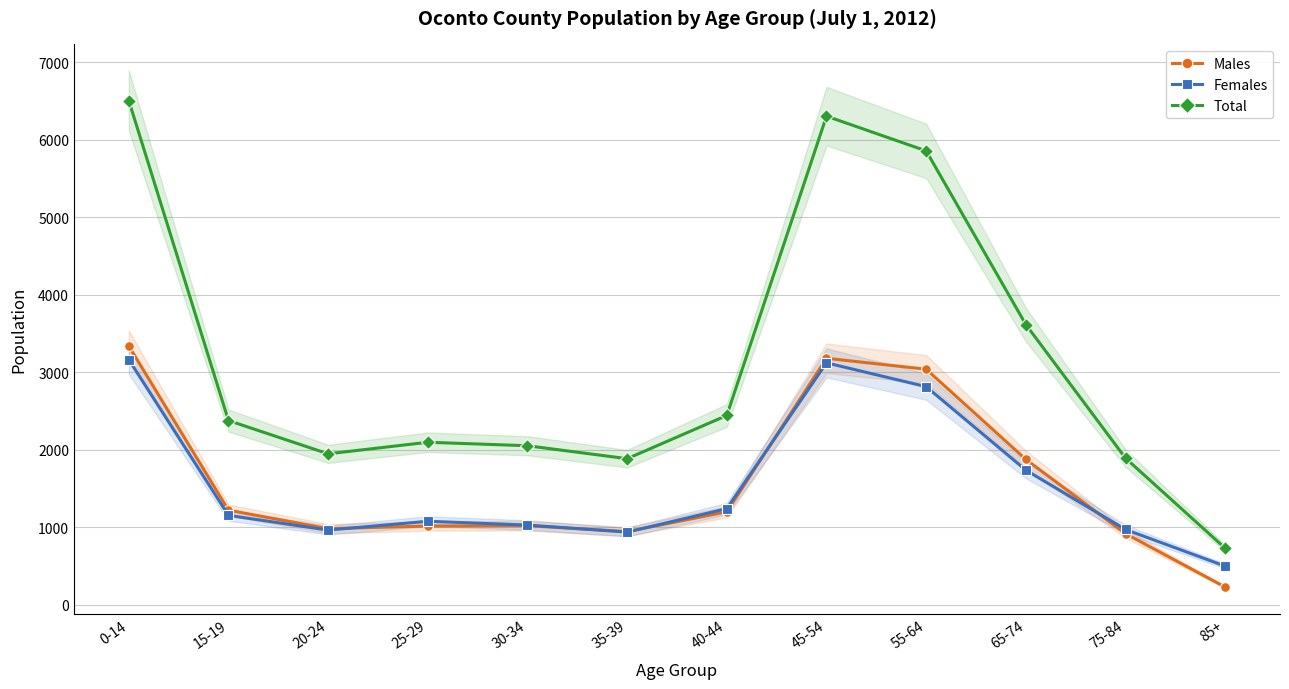

Which series changed the most between 30-34 and 40-44?

Total